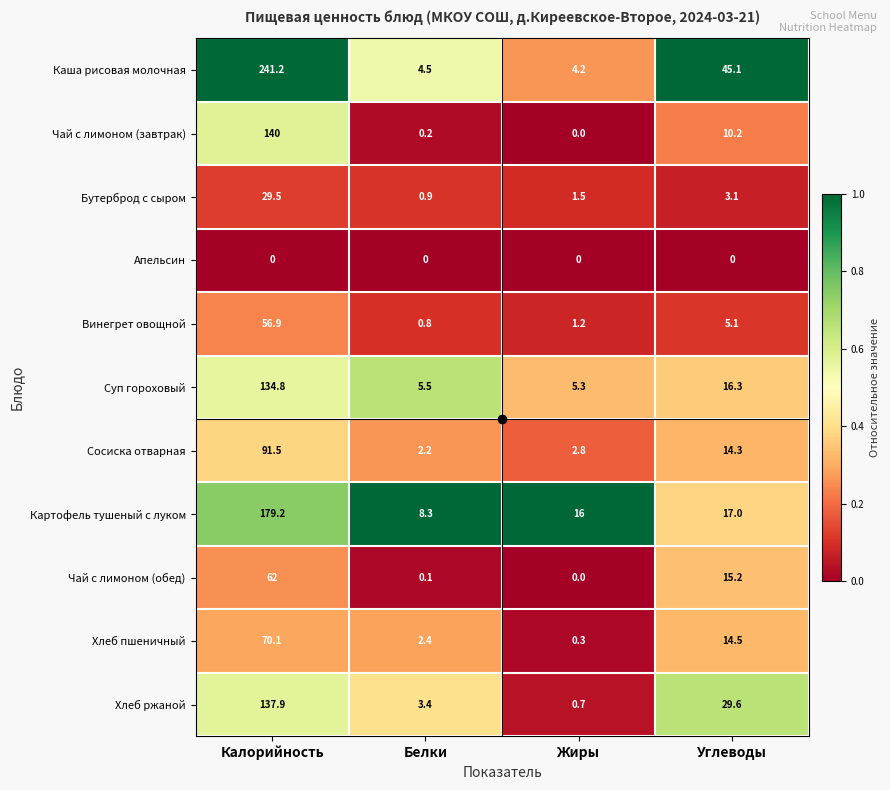

List the labels in order of Хлеб пшеничный value, largest first.

Калорийность, Углеводы, Белки, Жиры